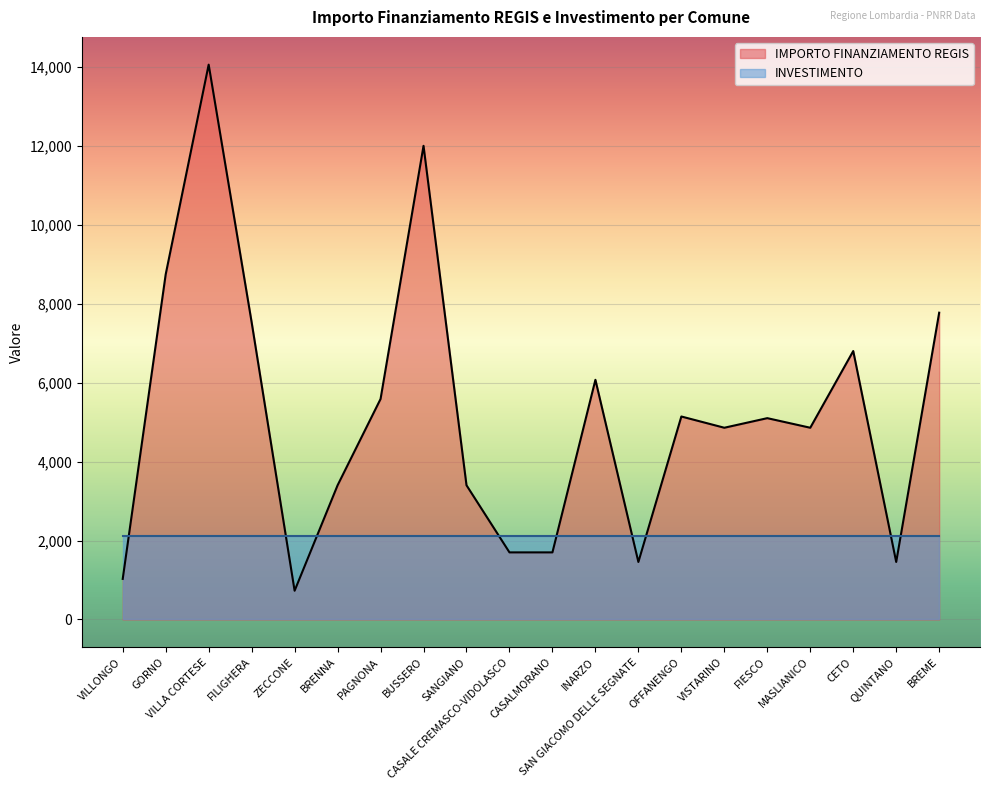

What is the change in value from OFFANENGO to BREME?

+2631